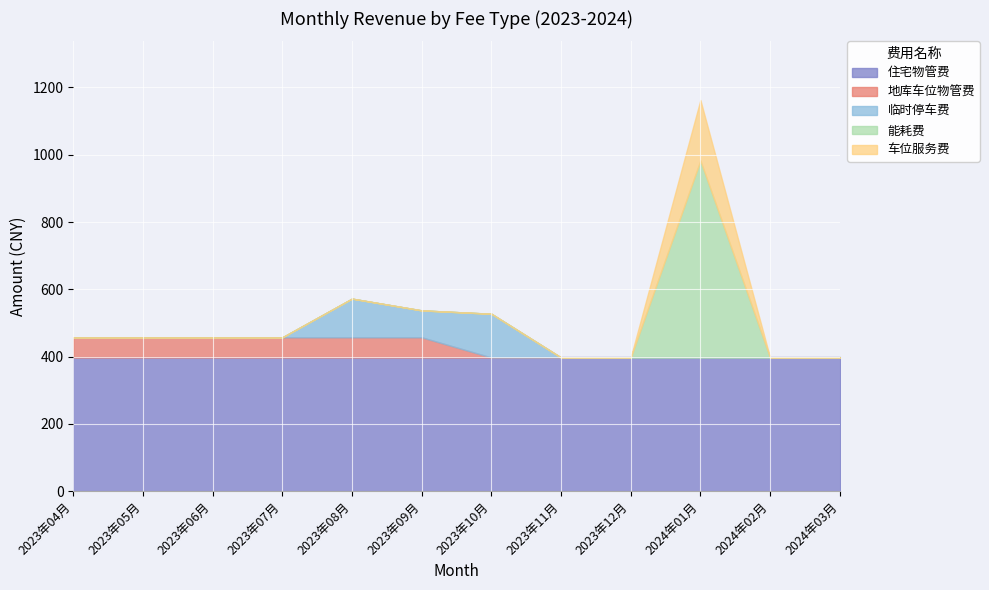

At which category is the sum across all series the highest?

2024年01月